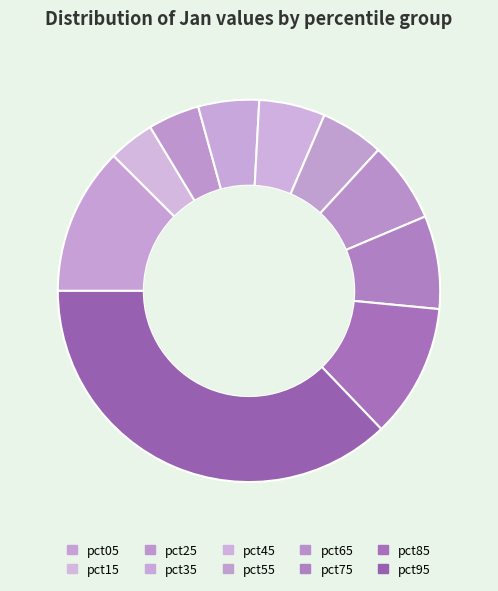

Does pct95 account for over 50% of the chart?

No